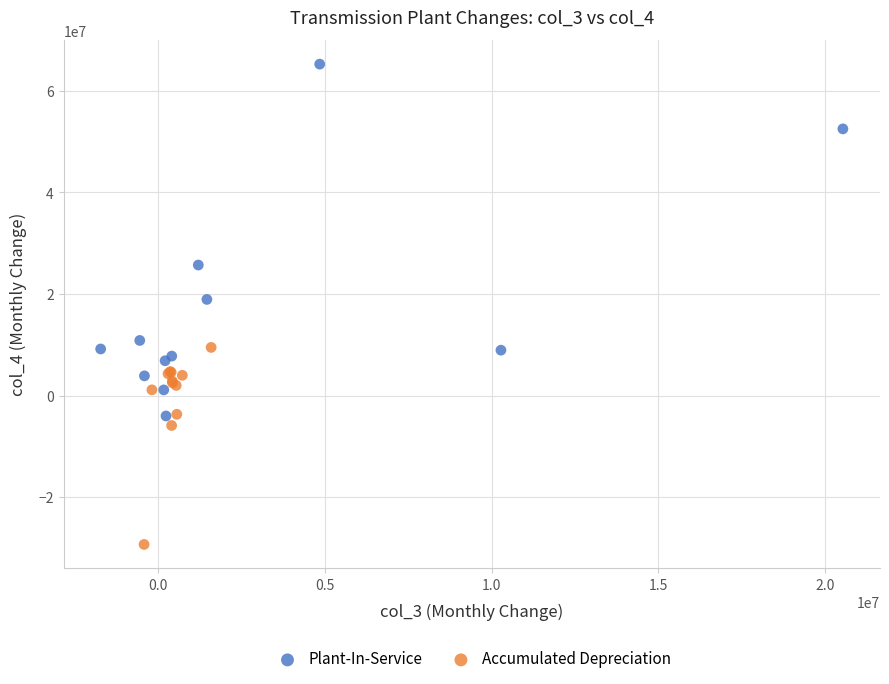

Which series reaches the minimum Y coordinate?

Accumulated Depreciation